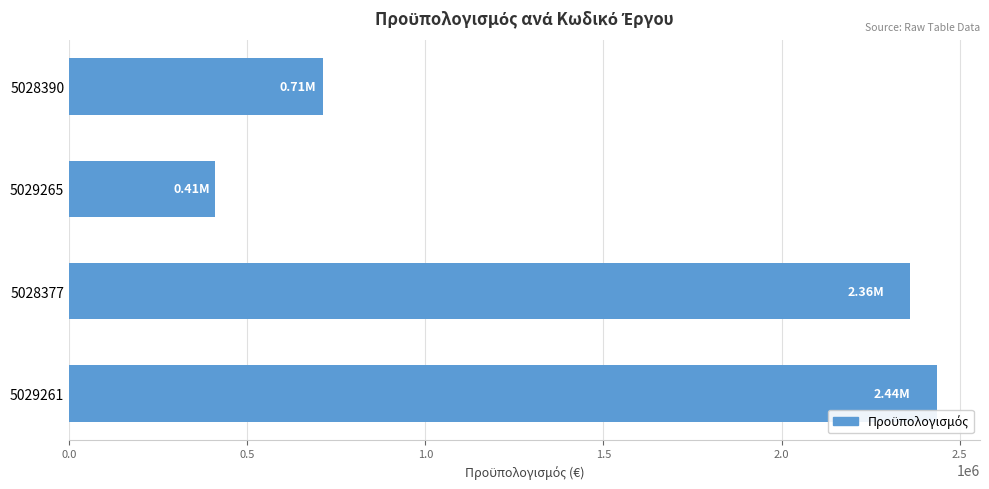

What is the change in value from 5029261 to 5028390?

-1721485.6